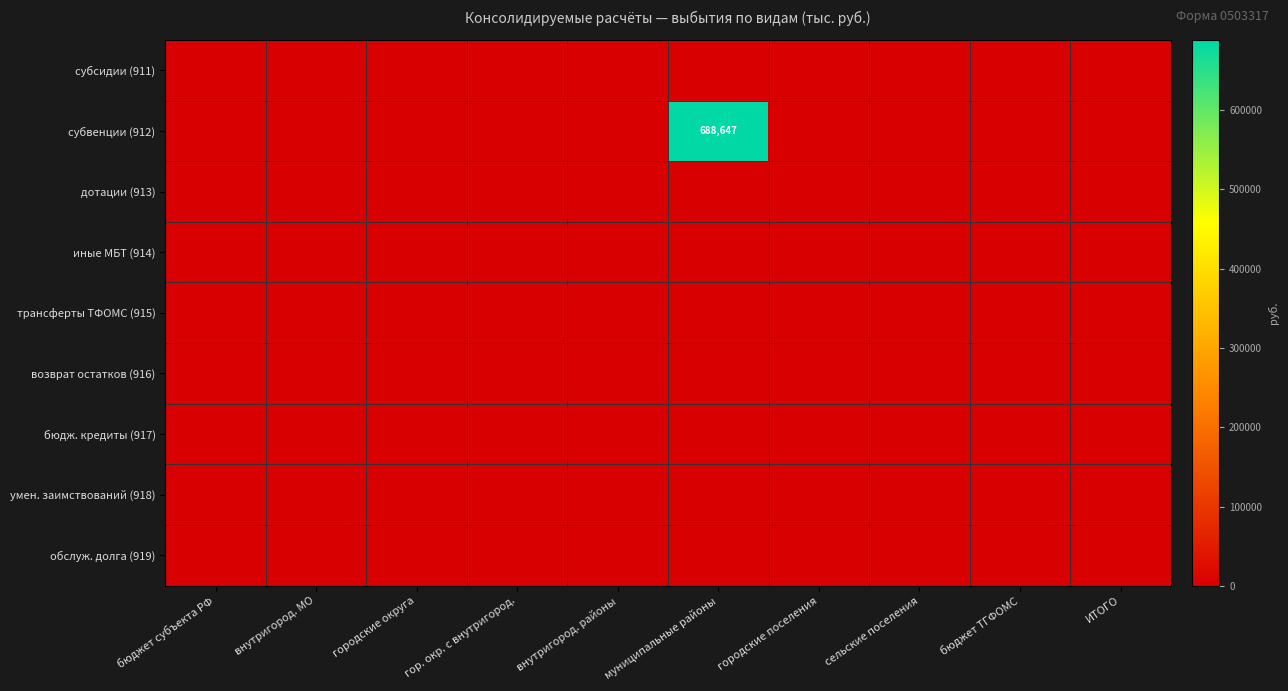

Between городские округа and внутригород. районы, which is larger?

городские округа